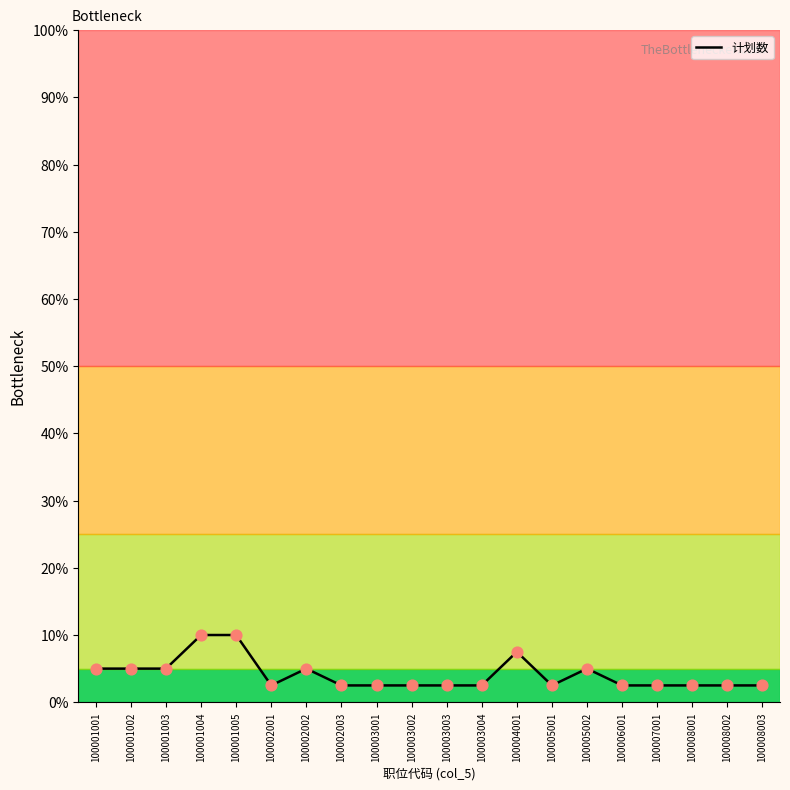

Which has a higher value, 100001005 or 100003003?

100001005